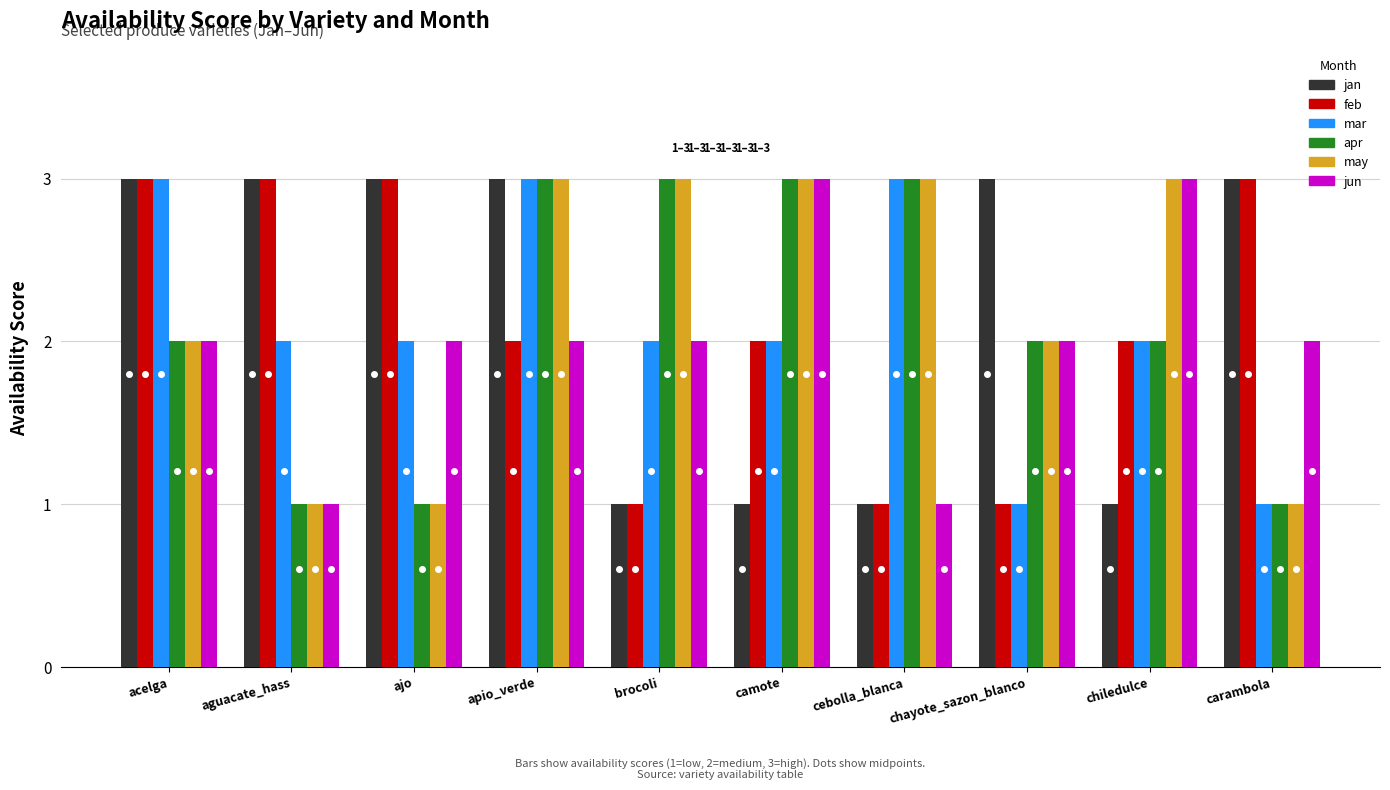

At which category is the sum across all series the highest?

apio_verde